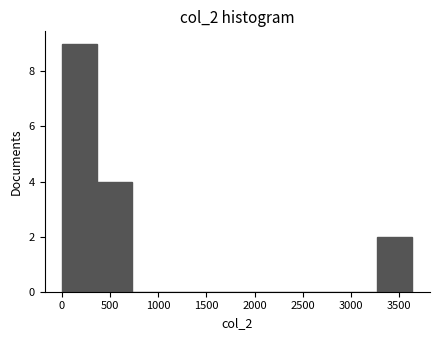

What is the height of the bar covering 3300 to 3650 on the x-axis? Neither the bar edges nor the heights are printed on the chart, so give them approximately, as read against the axes.

2